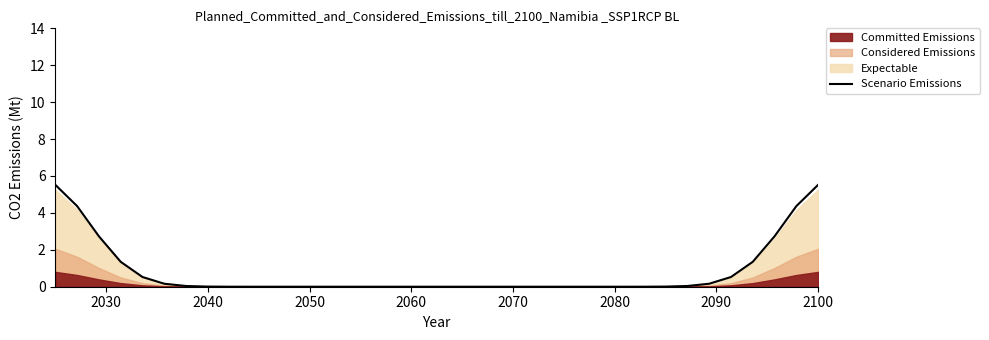

The Scenario Emissions series shows 0.0 at 2040. True or false?

True